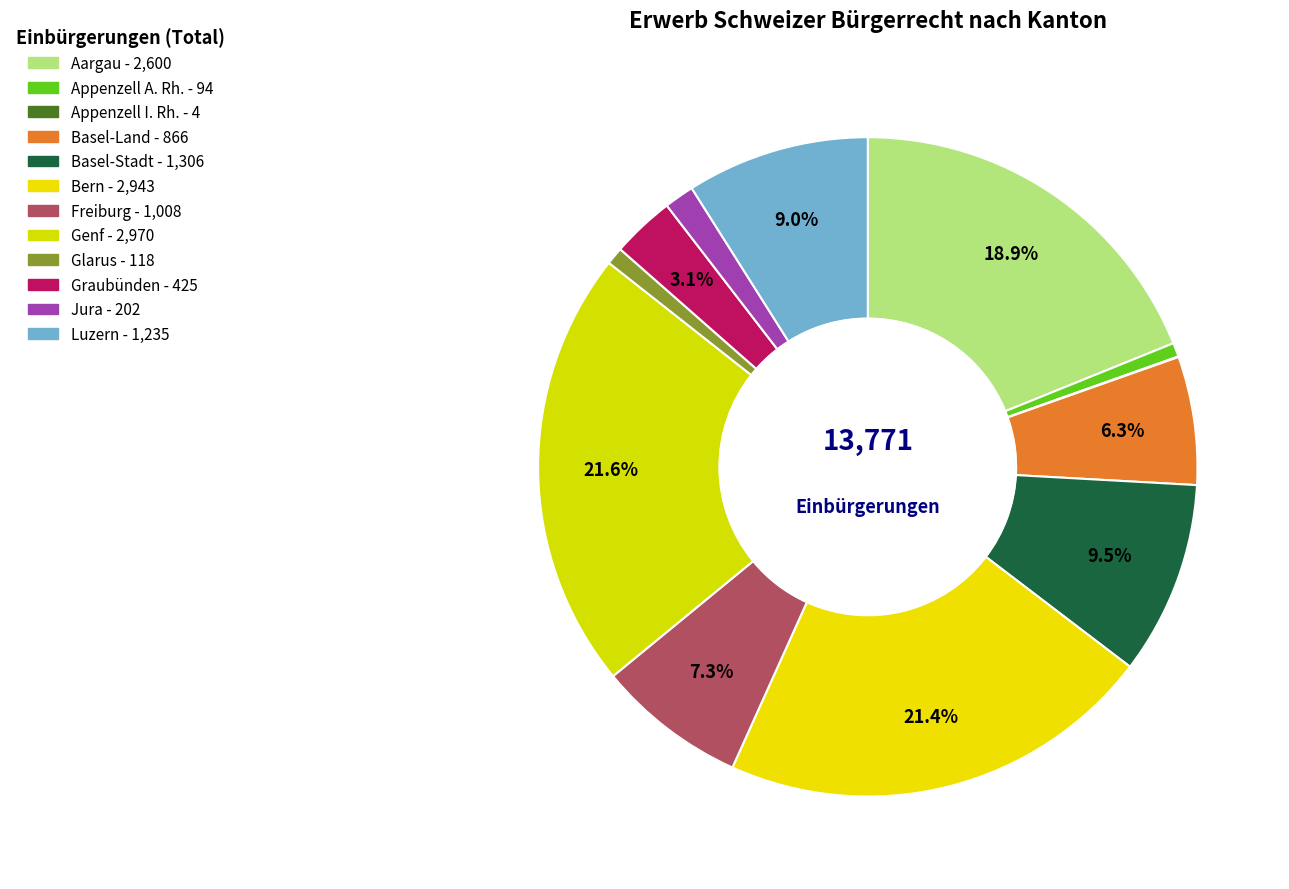

What portion of the pie excludes Bern?

78.6%